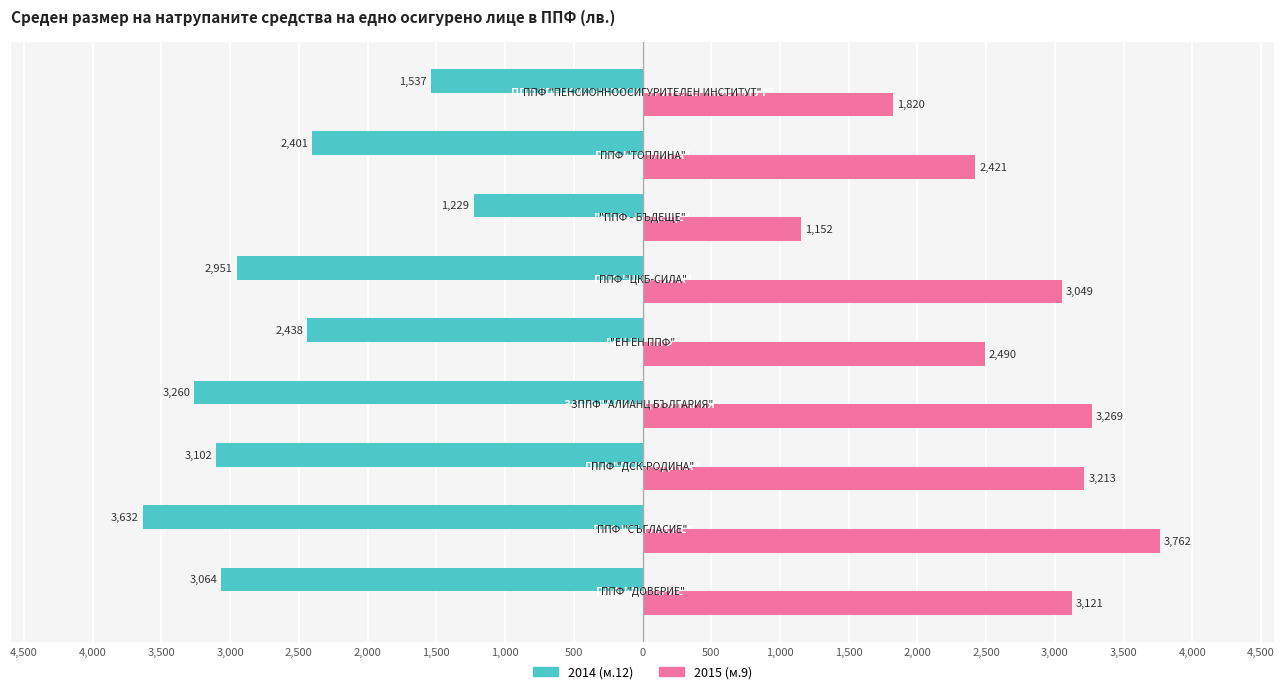

What are all the series names shown in the legend?

2014 (м.12), 2015 (м.9)